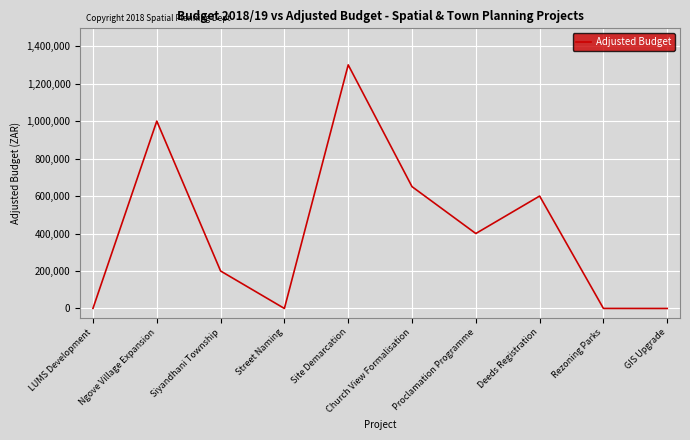

True or false: the data shows 650126 at Church View Formalisation.

True